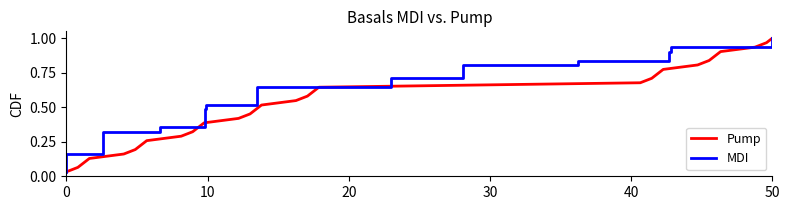

What are all the series names shown in the legend?

Pump, MDI